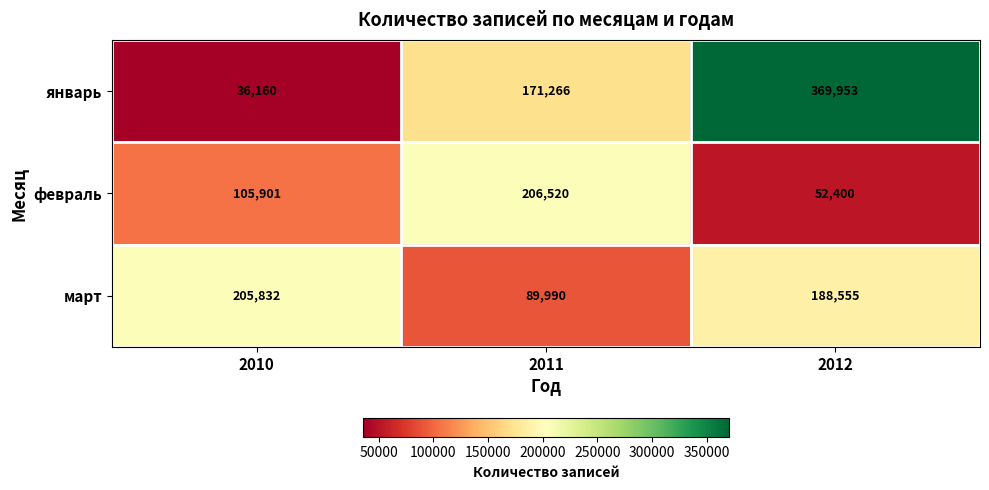

List the series in order of their overall mean, lowest first.

февраль, март, январь